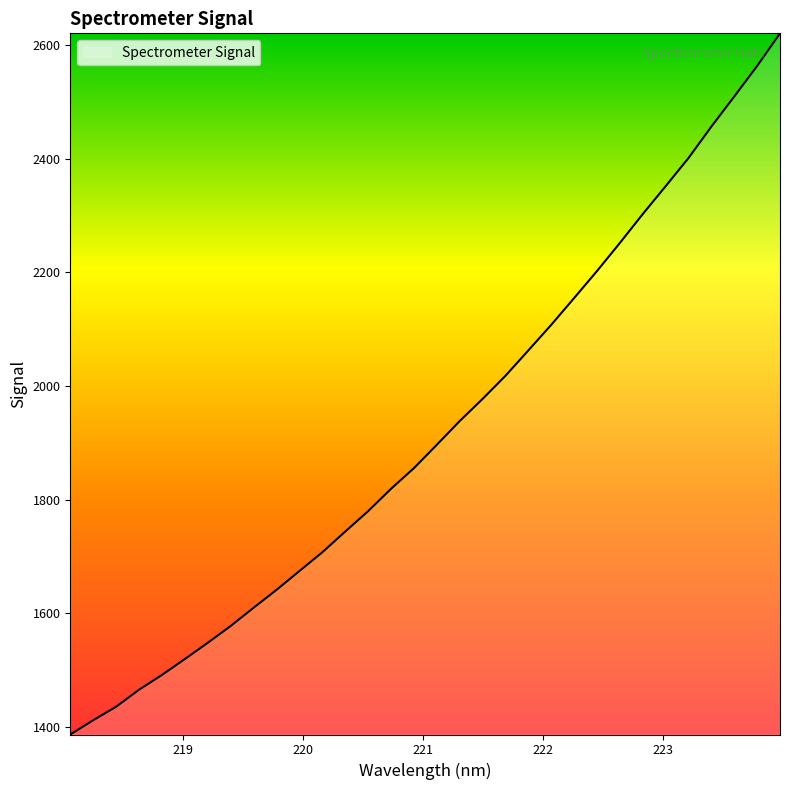

What is the maximum value shown in the chart?

2620.7